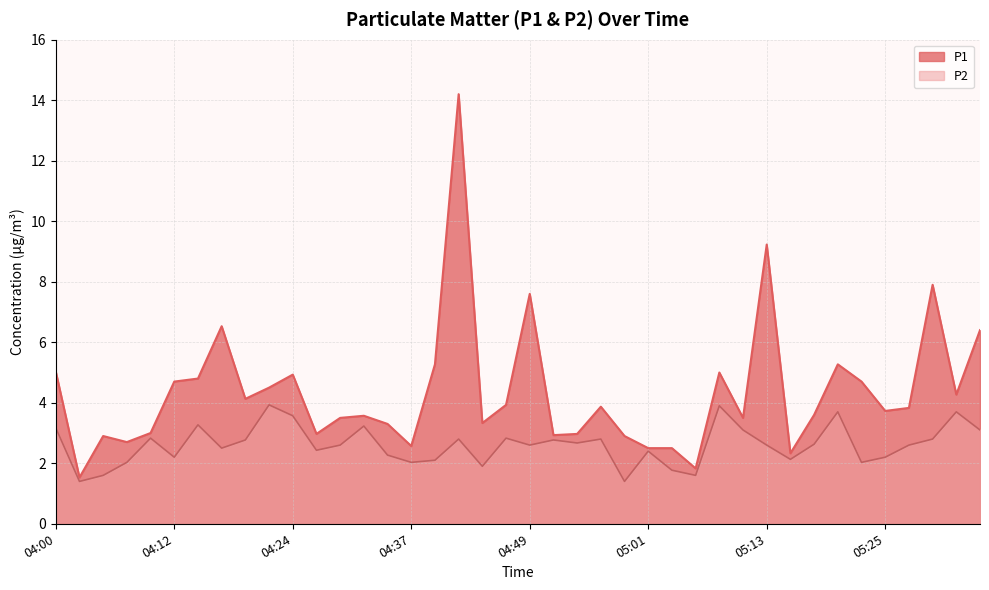

Which series has the largest total across all categories?

P1